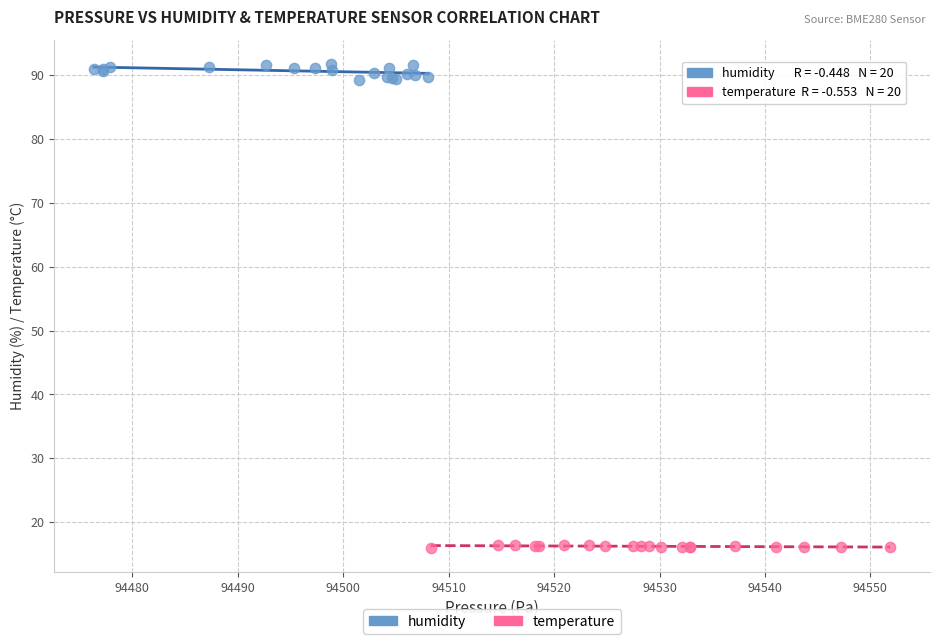

Which series contains the lowest Y value?

temperature